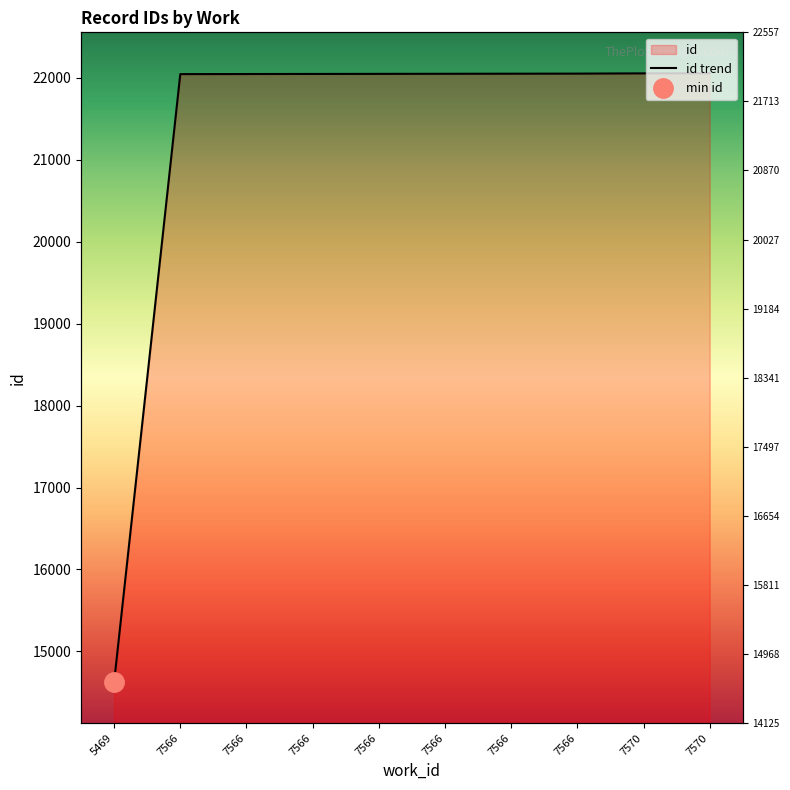

Does the chart display data point markers on the line(s)?

No